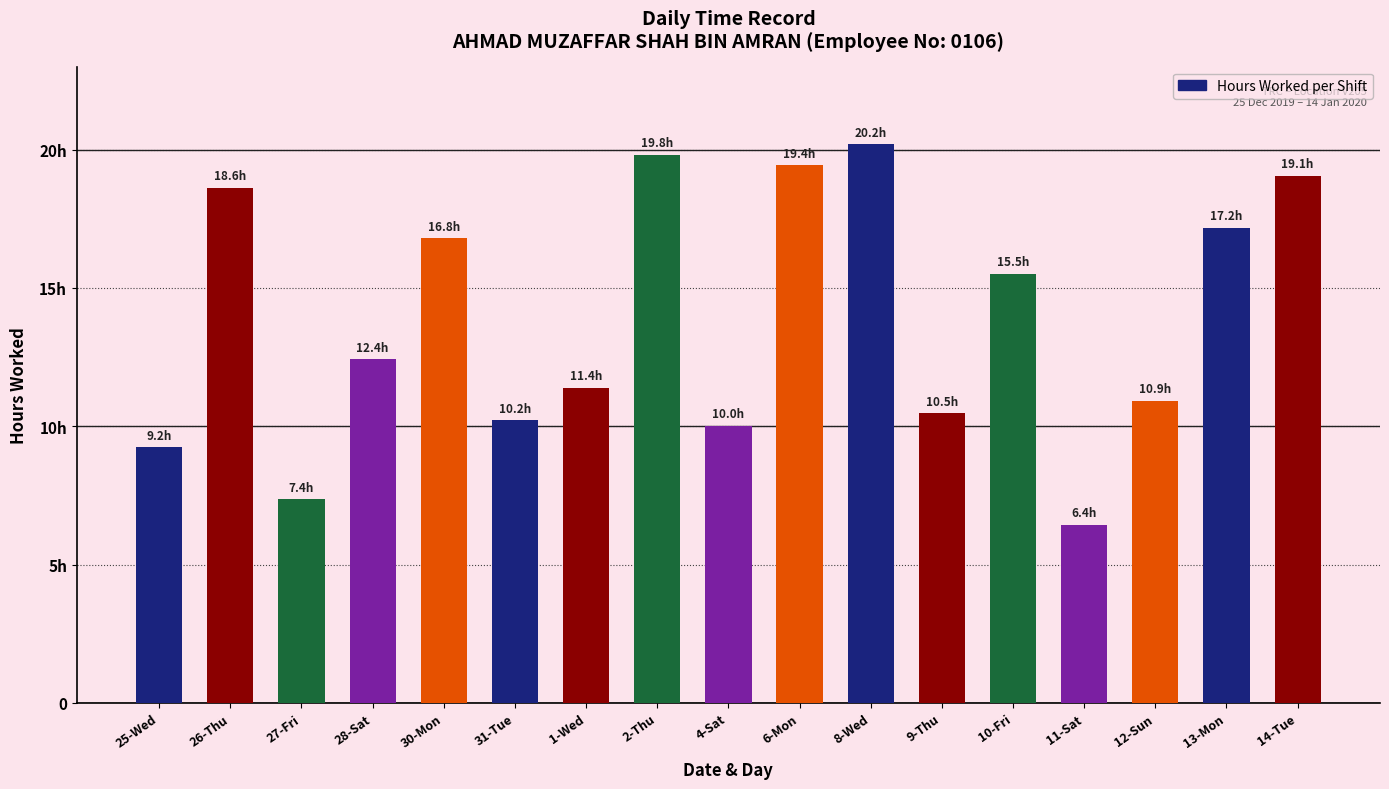

List the labels in order of value, largest first.

8-Wed, 2-Thu, 6-Mon, 14-Tue, 26-Thu, 13-Mon, 30-Mon, 10-Fri, 28-Sat, 1-Wed, 12-Sun, 9-Thu, 31-Tue, 4-Sat, 25-Wed, 27-Fri, 11-Sat